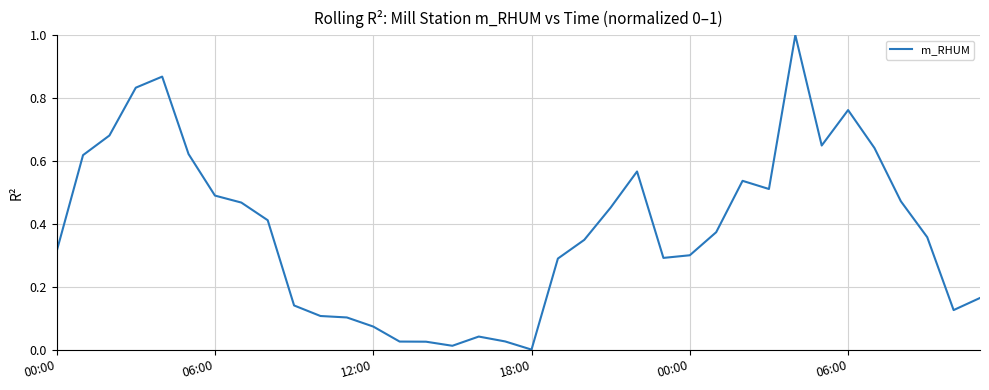

What is the greatest value displayed?

1.0